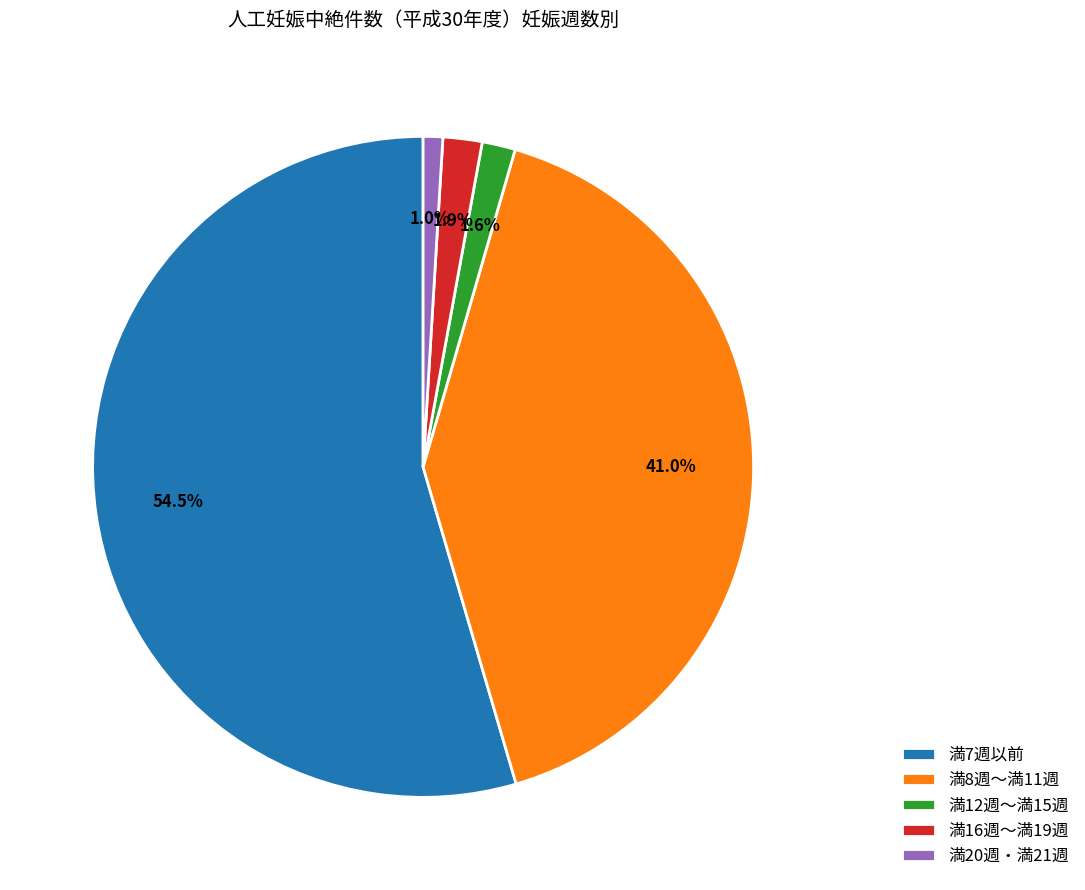

Which has a higher value, 満20週・満21週 or 満12週～満15週?

満12週～満15週